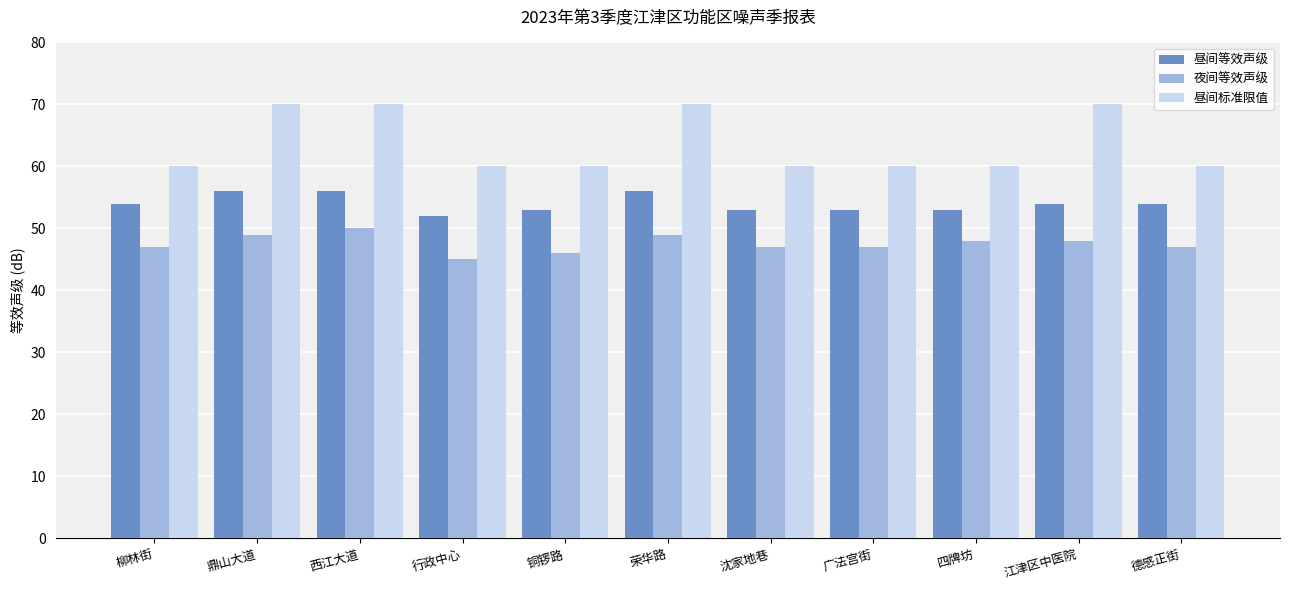

What is the value of the 昼间等效声级 bar at the 11th from the left?

54